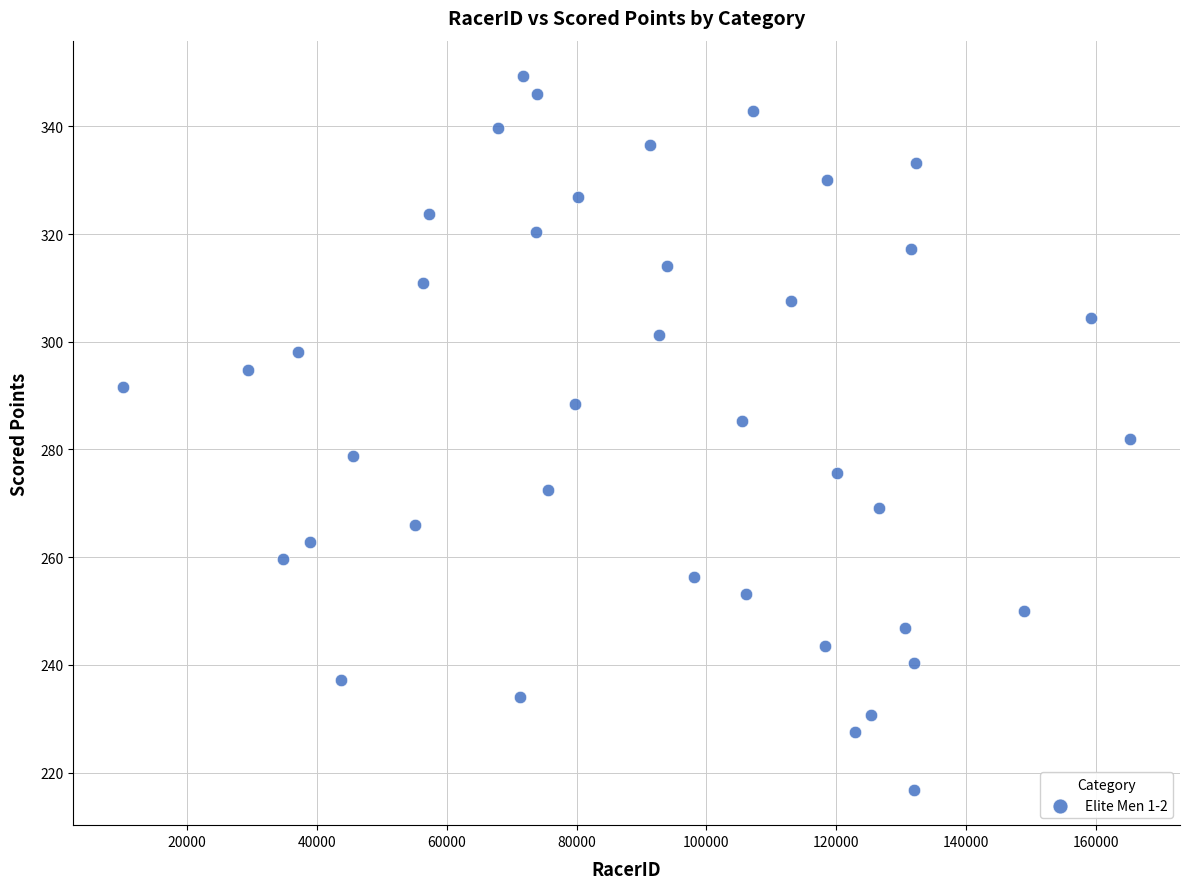

What is the range of Y values (max minus min)?

132.4